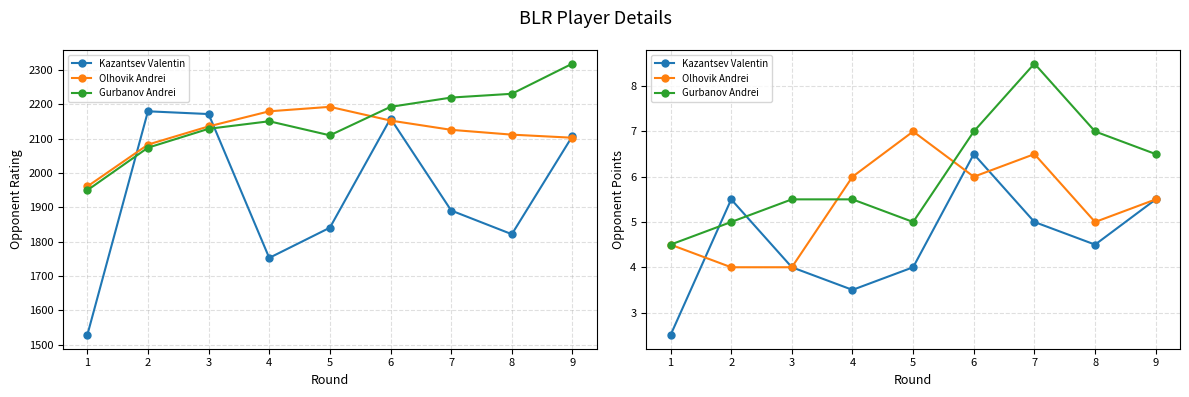

Rank the series by their maximum value, from highest to lowest.

Gurbanov Andrei, Olhovik Andrei, Kazantsev Valentin